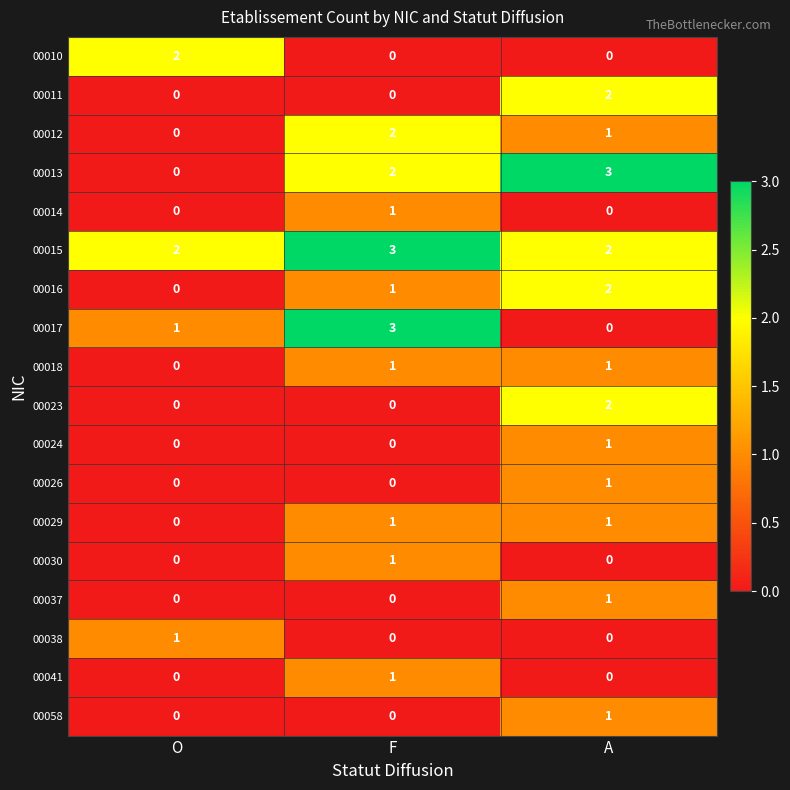

What is the sum of all 00013 values?

5